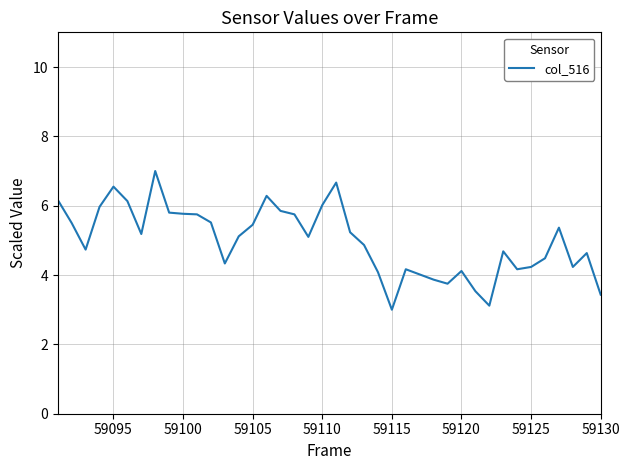

What is the difference between the maximum and minimum values?

4.0